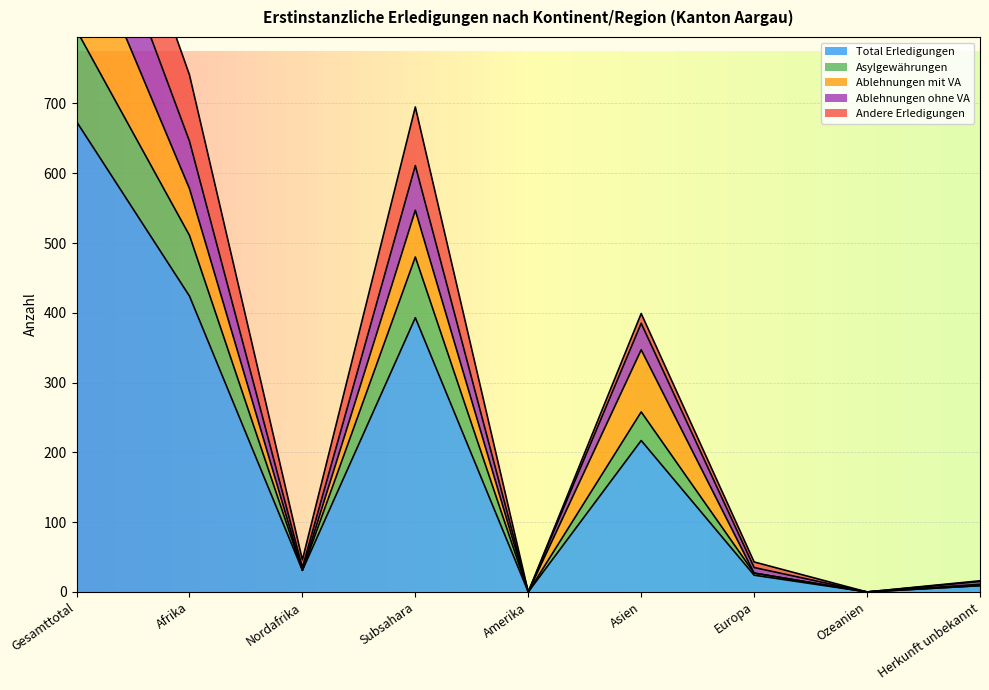

True or false: Asylgewährungen and Ablehnungen ohne VA cross at least once.

False